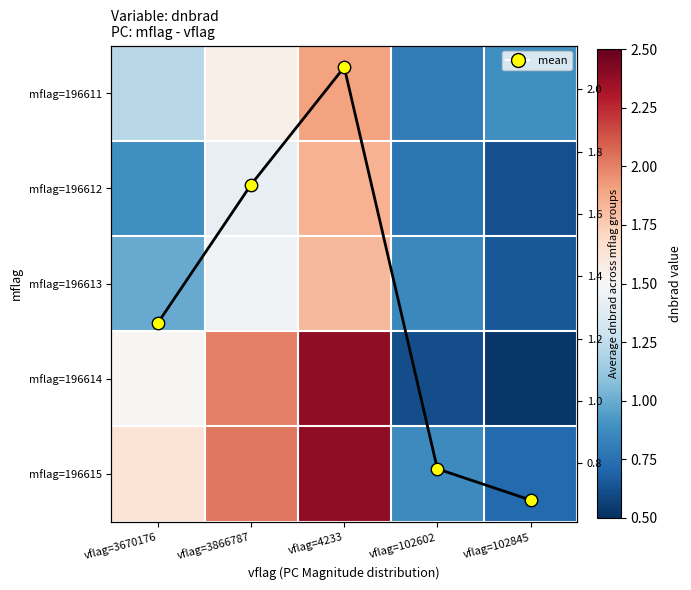

Which series has the widest spread of values?

mflag=196614